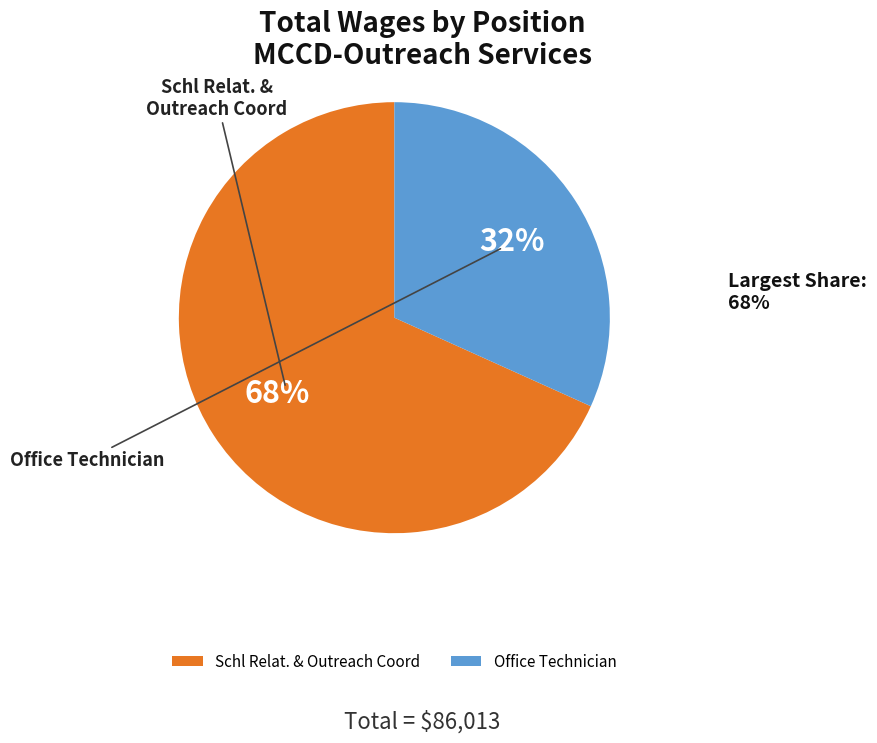

What percentage do Office Technician and Schl Relat. & Outreach Coord together represent?

100.0%